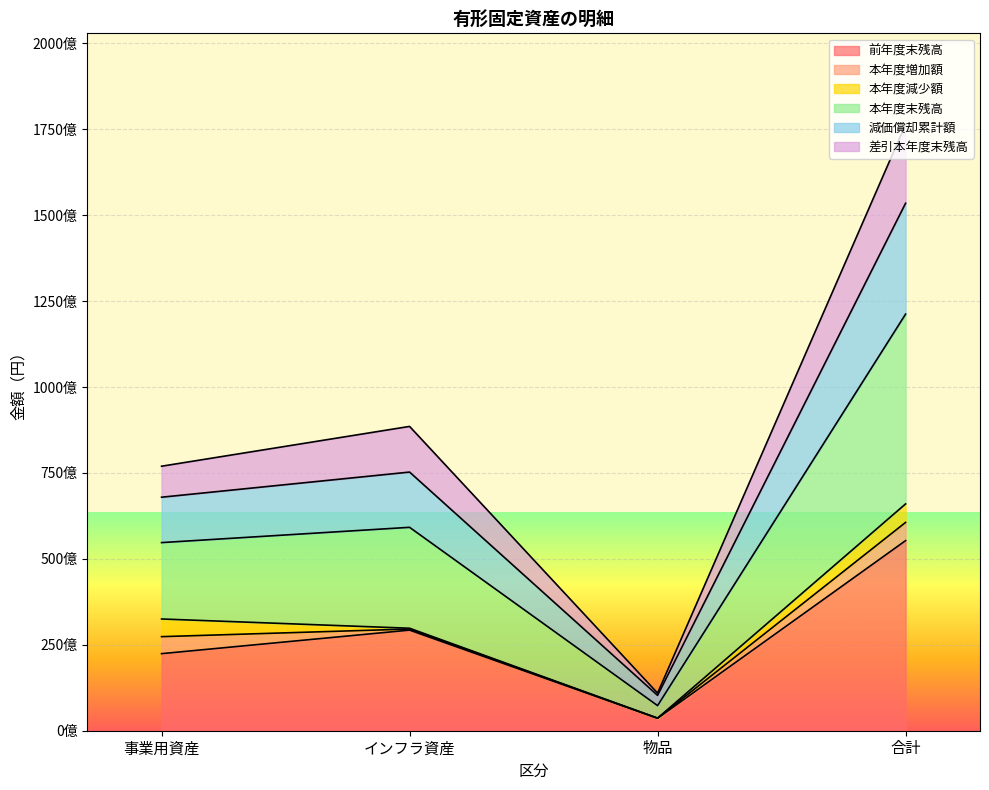

The 前年度末残高 series shows 55303474699 at 合計. True or false?

True